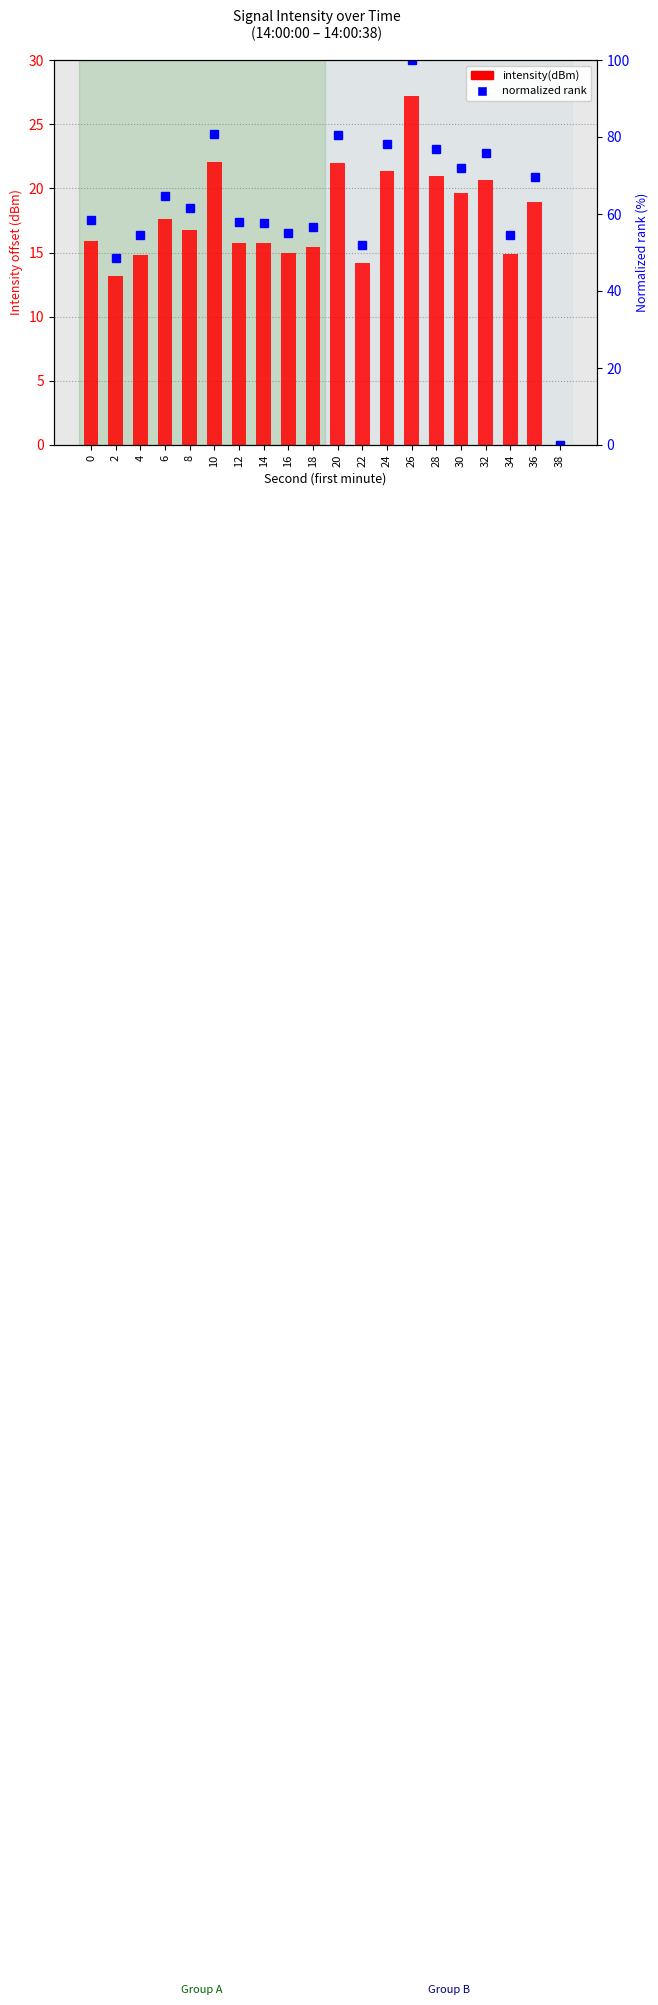

Are the bars horizontal?

No